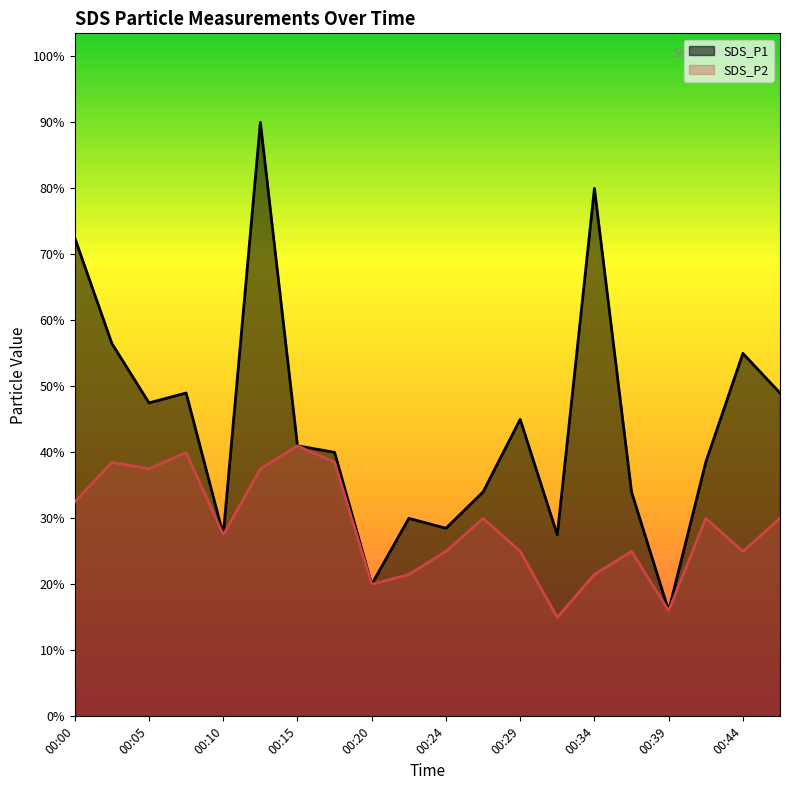

At which label does SDS_P1 reach its peak?

00:12